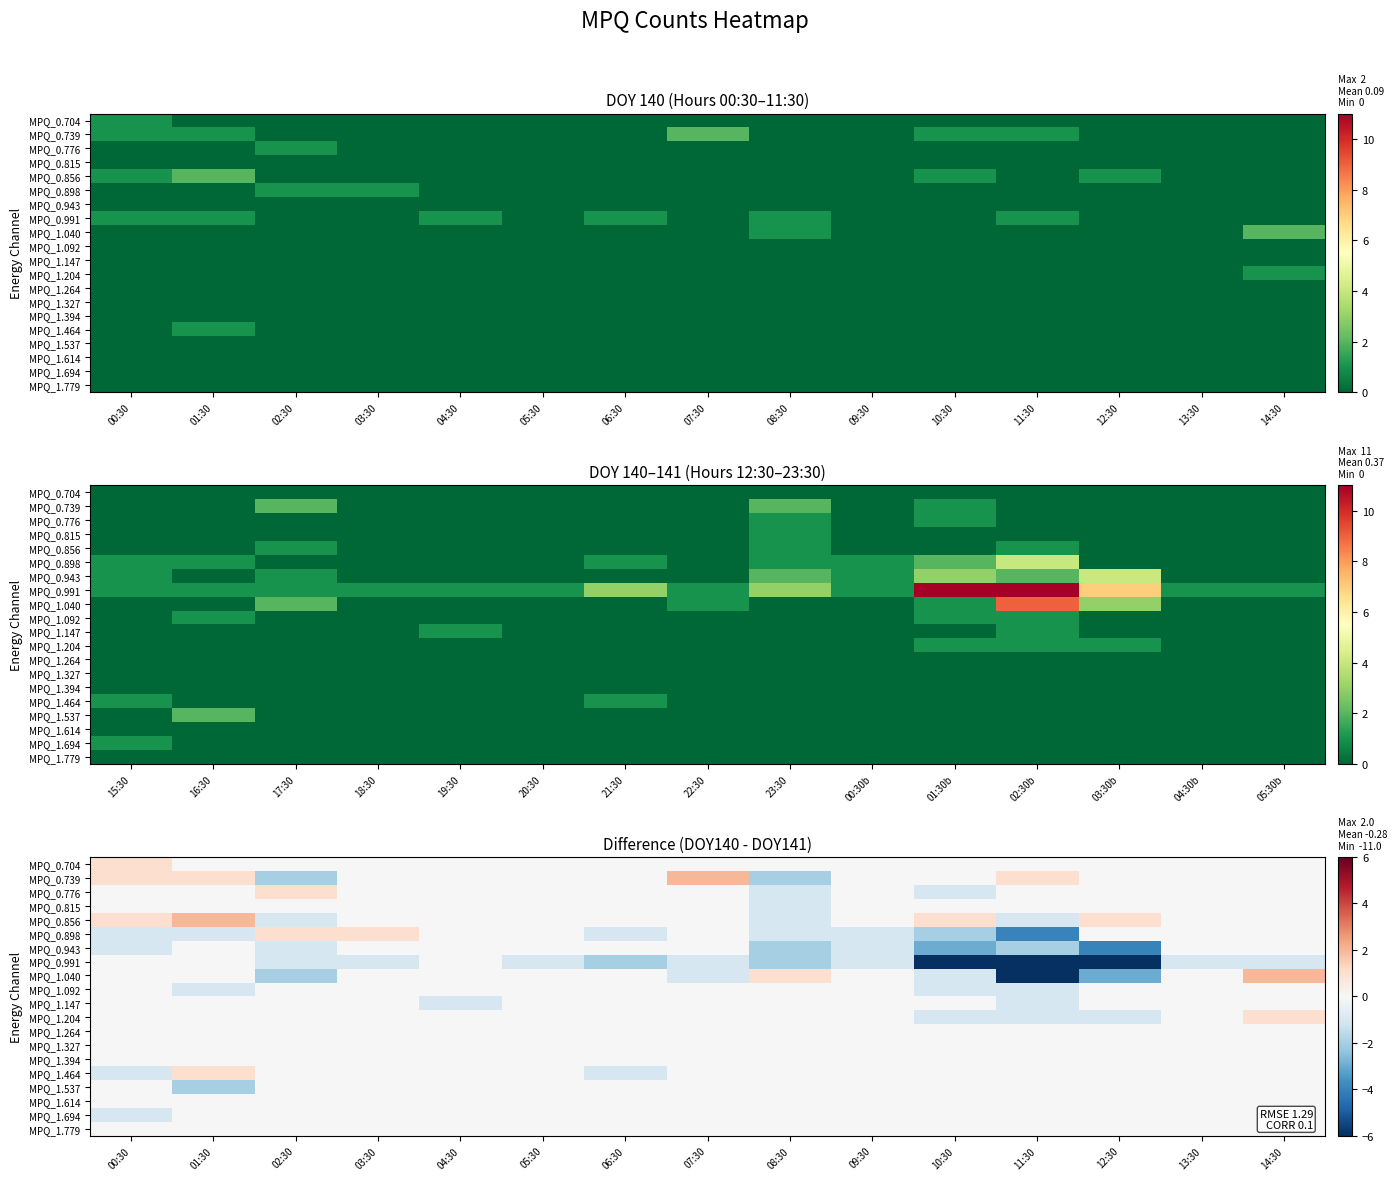

Where is MPQ_0.898 nearest to the value -1?

00:30